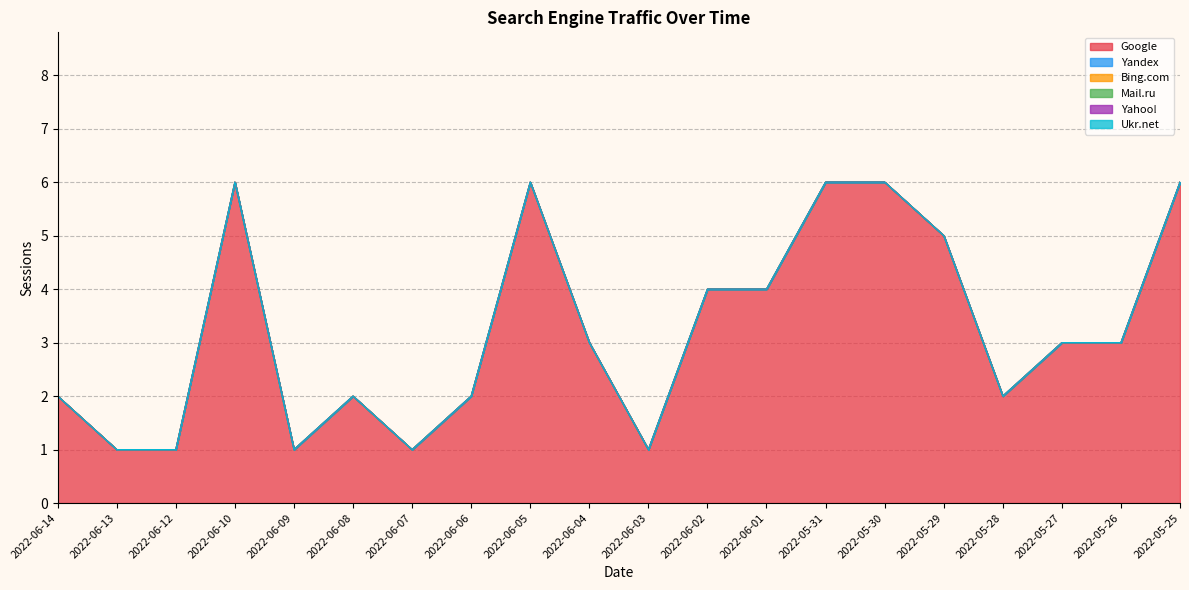

True or false: Google and Mail.ru cross at least once.

False